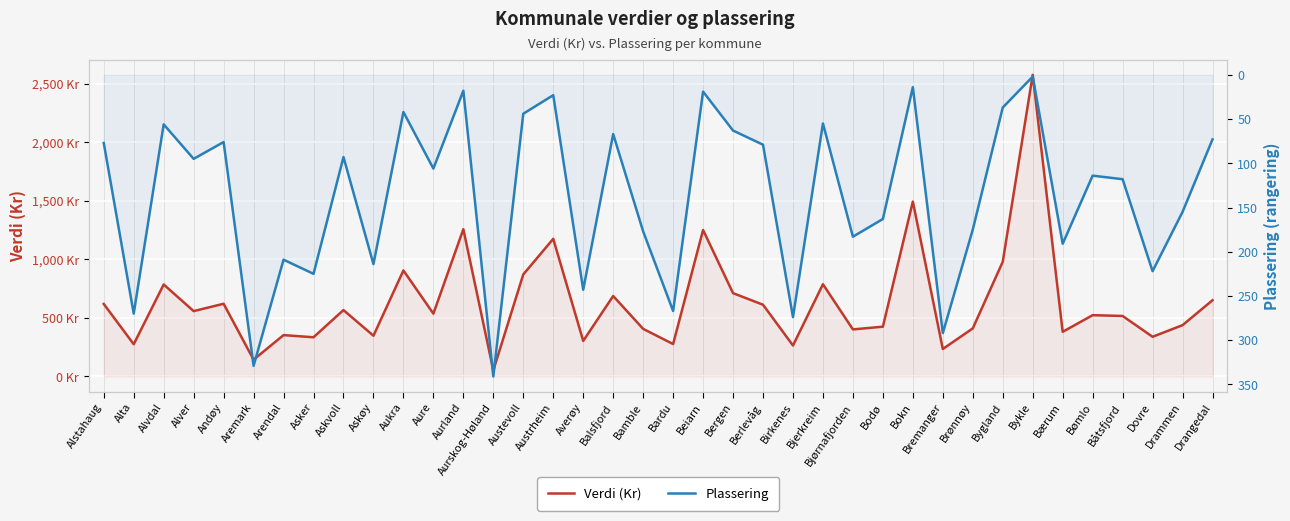

Reading right to left, transcribe all the data shown in this chart.

Verdi (Kr): 650.5	437.8	338.6	516.3	523.1	381.0	2574.9	978.9	410.2	234.3	1493.1	424.8	401.6	787.2	264.2	612.3	710.9	1250.2	276.5	406.2	686.6	303.5	1174.7	870.9	51.9	1256.9	535.9	904.8	347.6	566.6	334.6	352.8	143.0	620.5	557.7	785.0	275.0	618.8
Plassering: 73.0	155.0	222.0	118.0	114.0	191.0	2.0	37.0	175.0	292.0	14.0	163.0	183.0	55.0	274.0	79.0	63.0	19.0	267.0	177.0	67.0	243.0	23.0	44.0	341.0	18.0	106.0	42.0	214.0	93.0	225.0	209.0	329.0	76.0	95.0	56.0	270.0	77.0